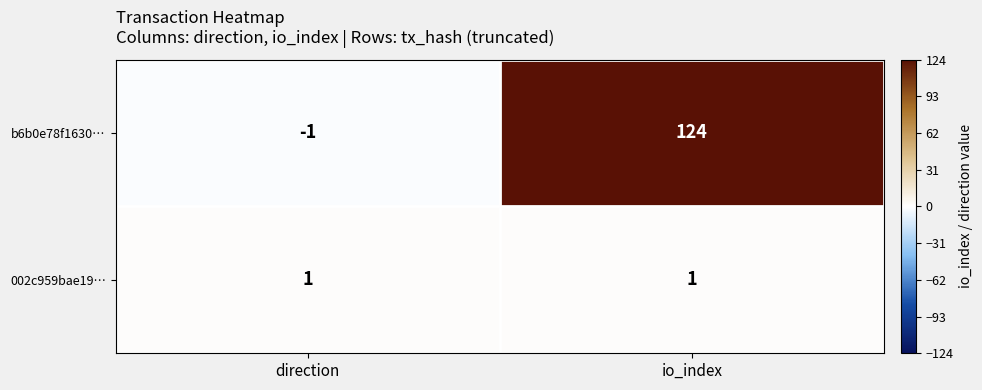

Is the value of 002c959bae19… at direction greater than the value of b6b0e78f1630… at direction?

Yes